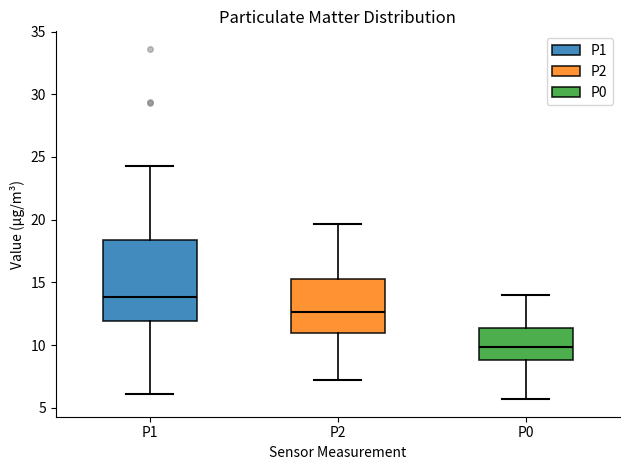

Reading left to right, transcribe this box plot: for each box, give where its median line is, the range the box spans, and where its two whiskers end, as read against the y-axis. The values are not printed on the chart, so give them approximately, as read against the axis.

P1: median 14.0, box 12.0 to 18.5, whiskers 6.0 to 24.5
P2: median 12.5, box 11.0 to 15.5, whiskers 7.0 to 19.5
P0: median 10.0, box 9.0 to 11.5, whiskers 5.5 to 14.0